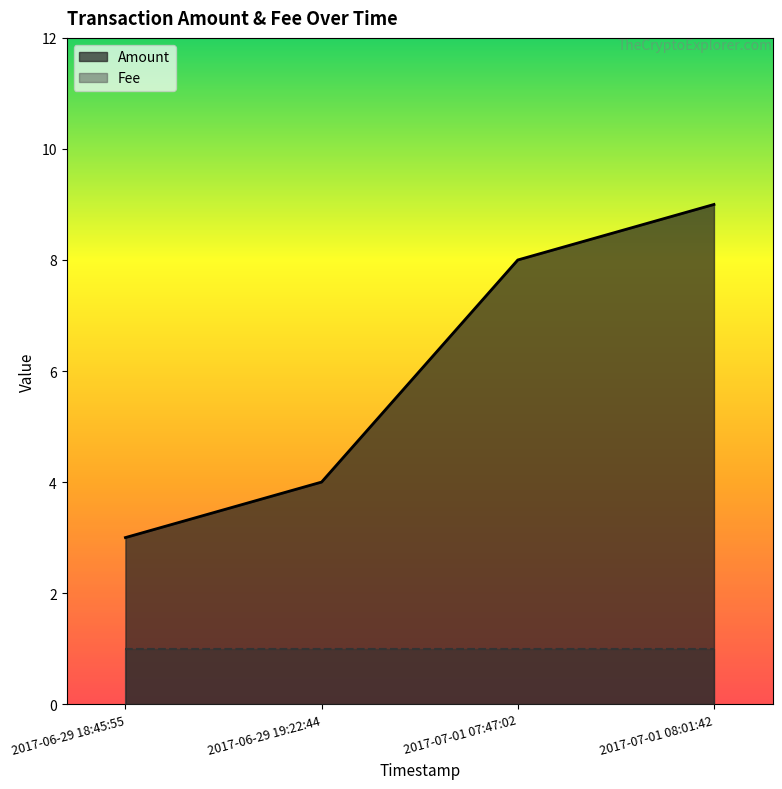

Does the chart display data point markers on the line(s)?

No